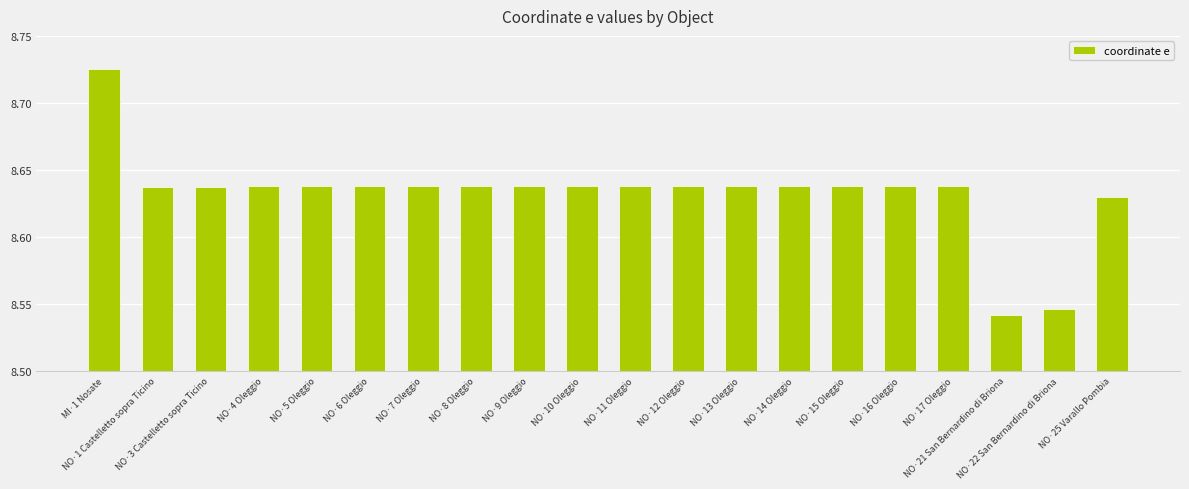

How many values are between 8 and 9?

20